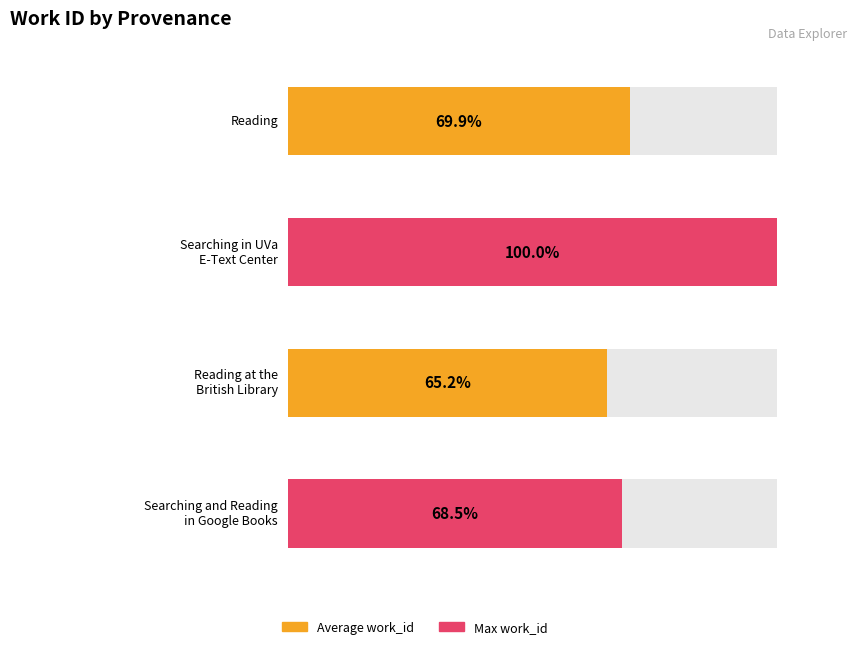

The chart shows a value of 7097 at Reading at the
British Library. True or false?

False